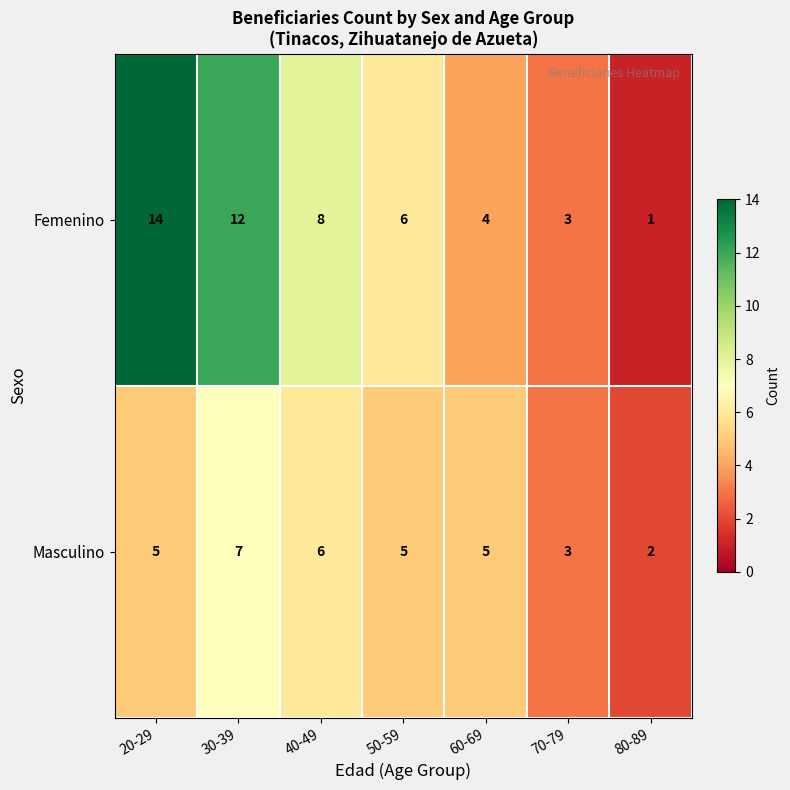

True or false: Femenino has a value of 4 at 70-79.

False